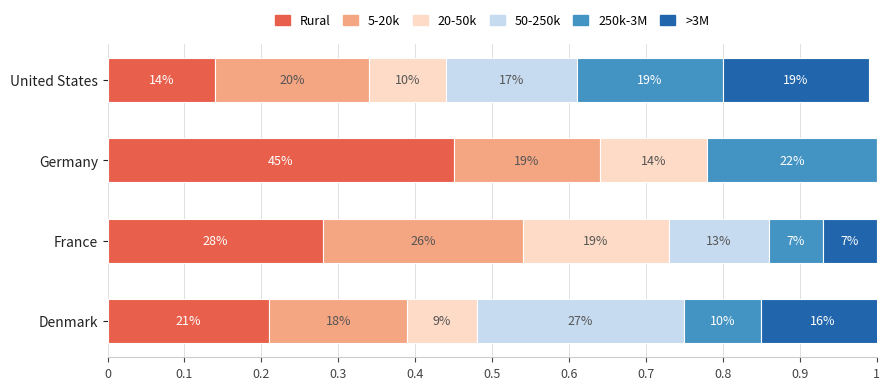

What is the sum of all 50-250k values?

0.6